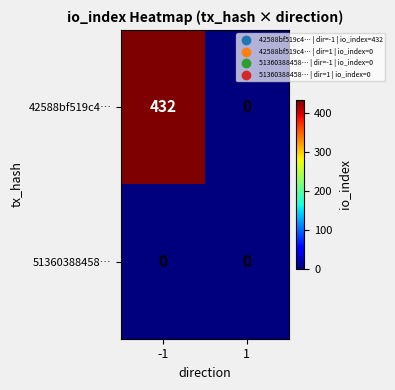

Reading right to left, transcribe all the data shown in this chart.

42588bf519c4…: 0	432
51360388458…: 0	0